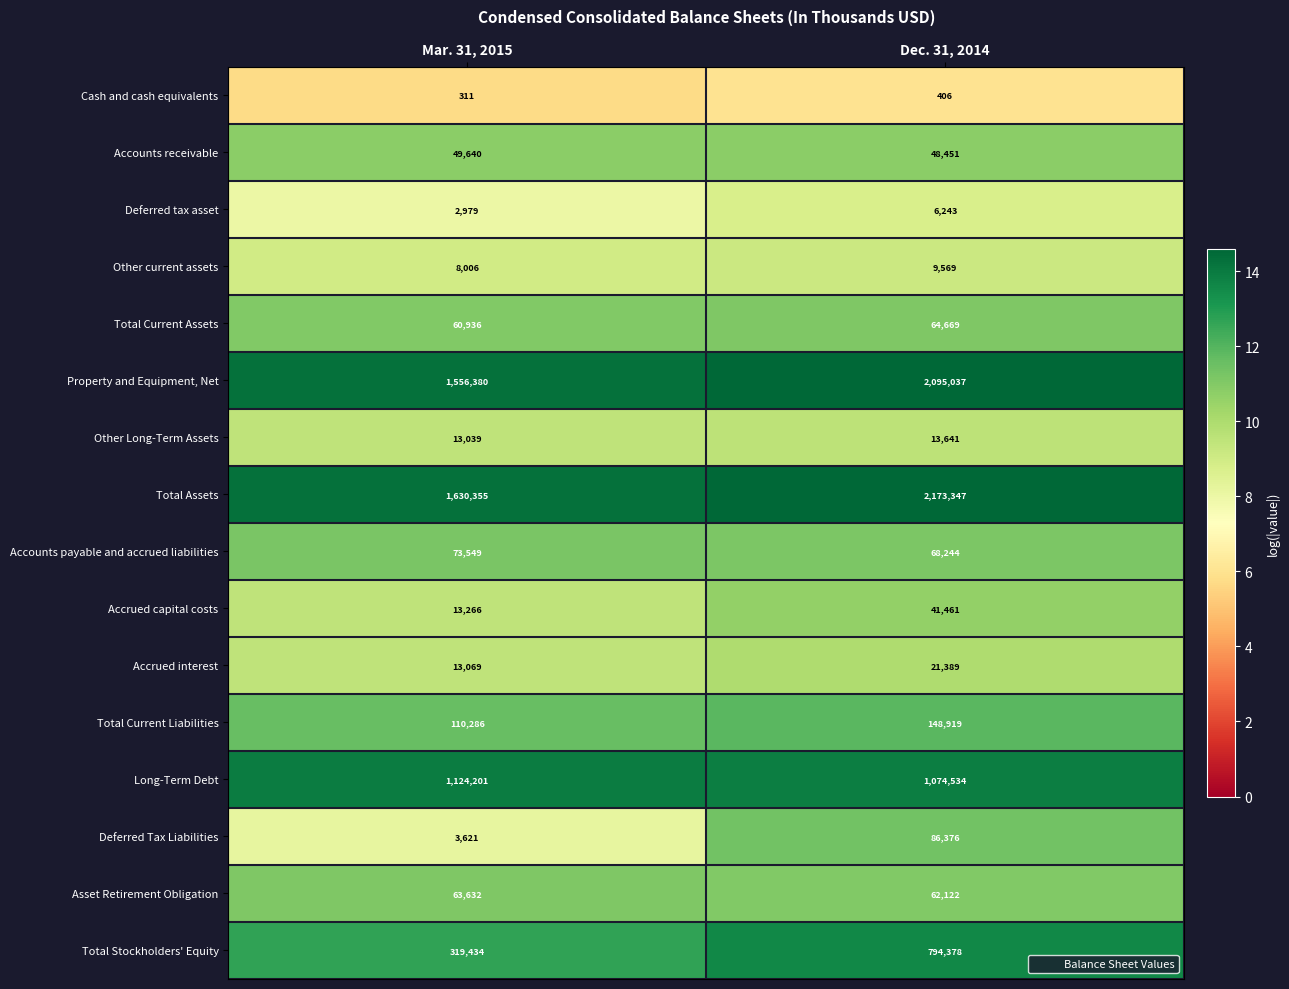

What is the lowest value of the Accounts receivable series?

48451